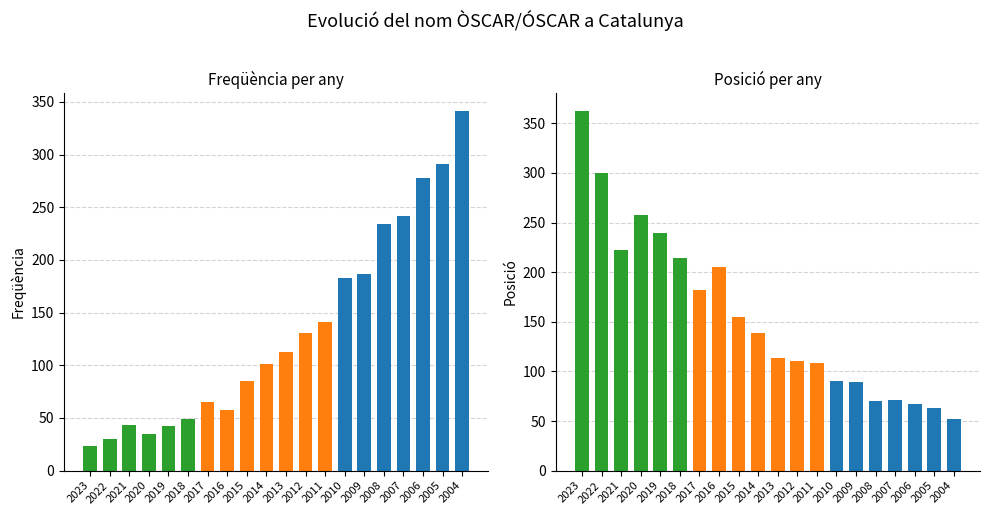

At which category does the chart reach its minimum across all series?

2023